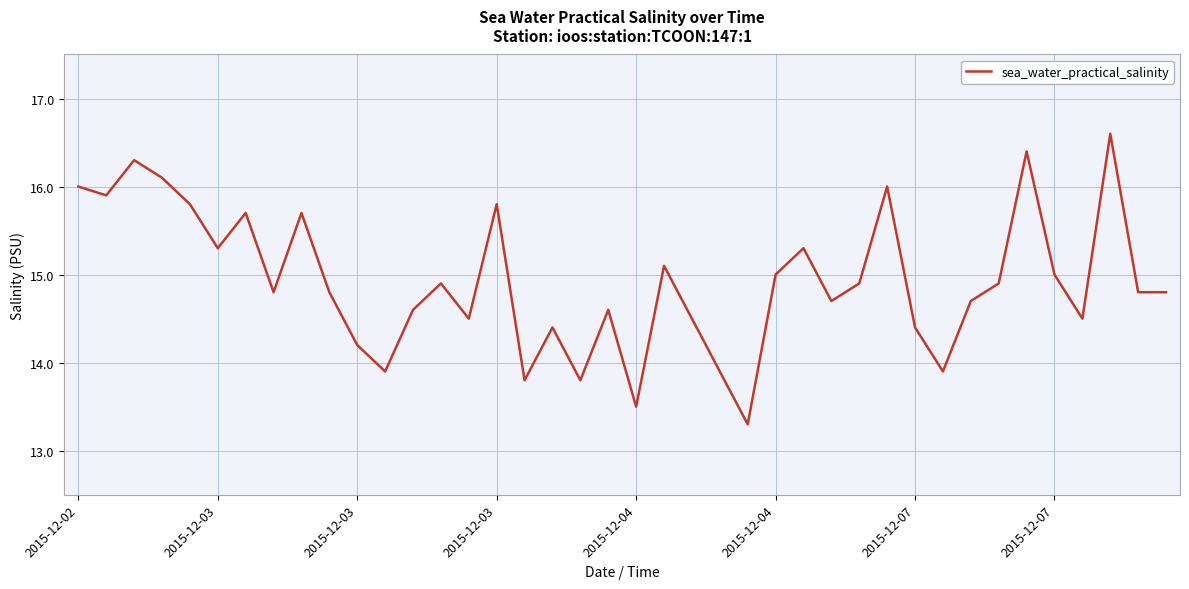

What is the difference between the maximum and minimum values?

3.3